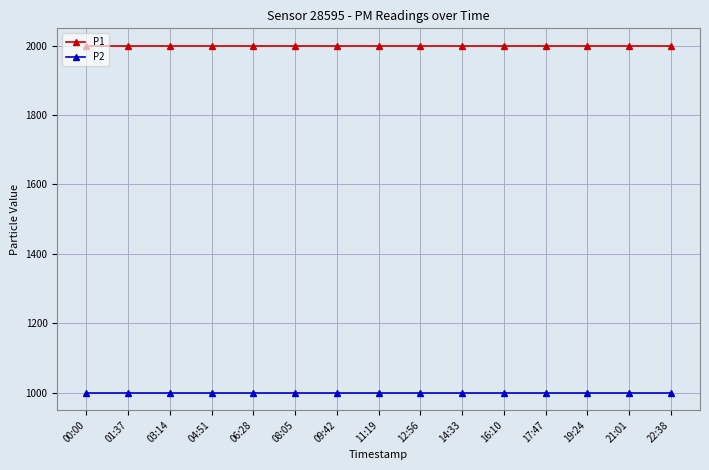

What position from the right is 19:24?

3